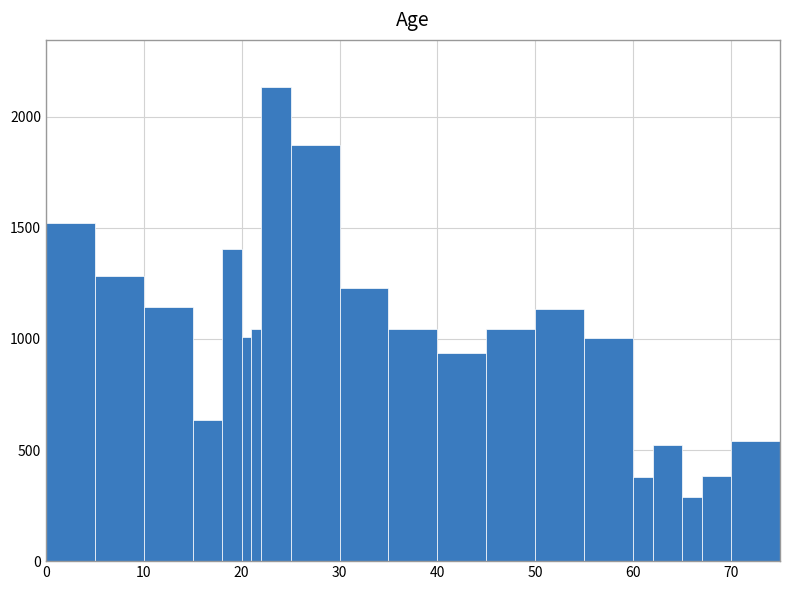

Read against the x-axis, roughly where is the centre of the tallest bar?

24